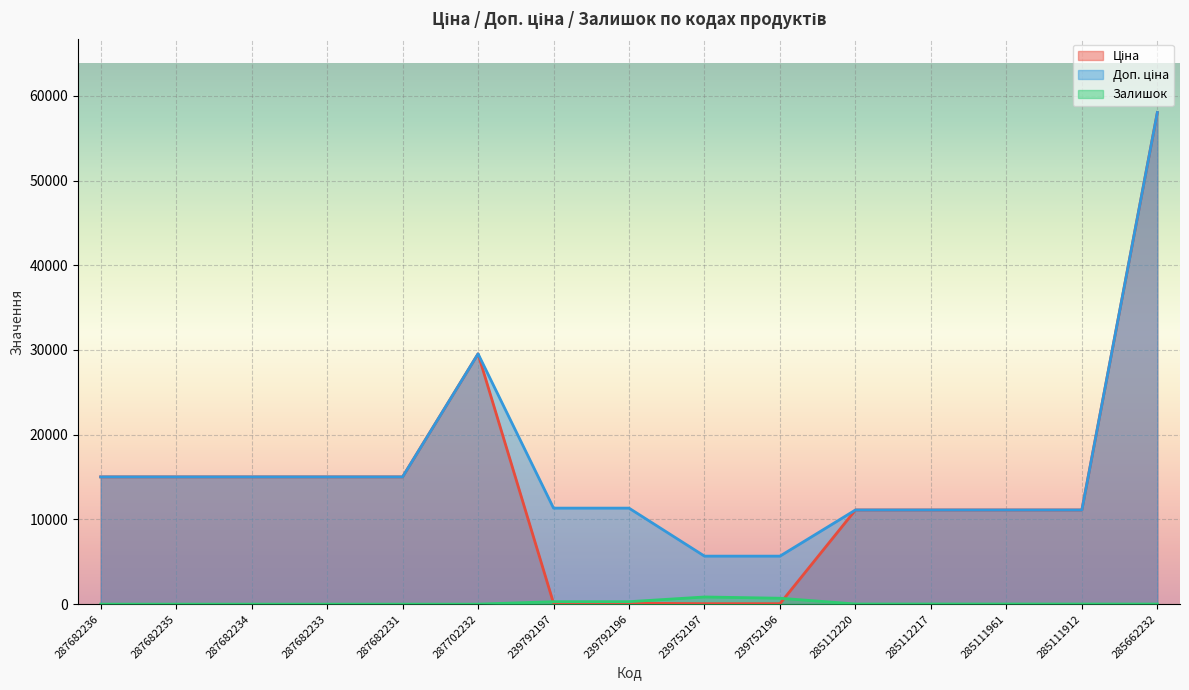

True or false: Доп. ціна and Залишок intersect in this chart.

False